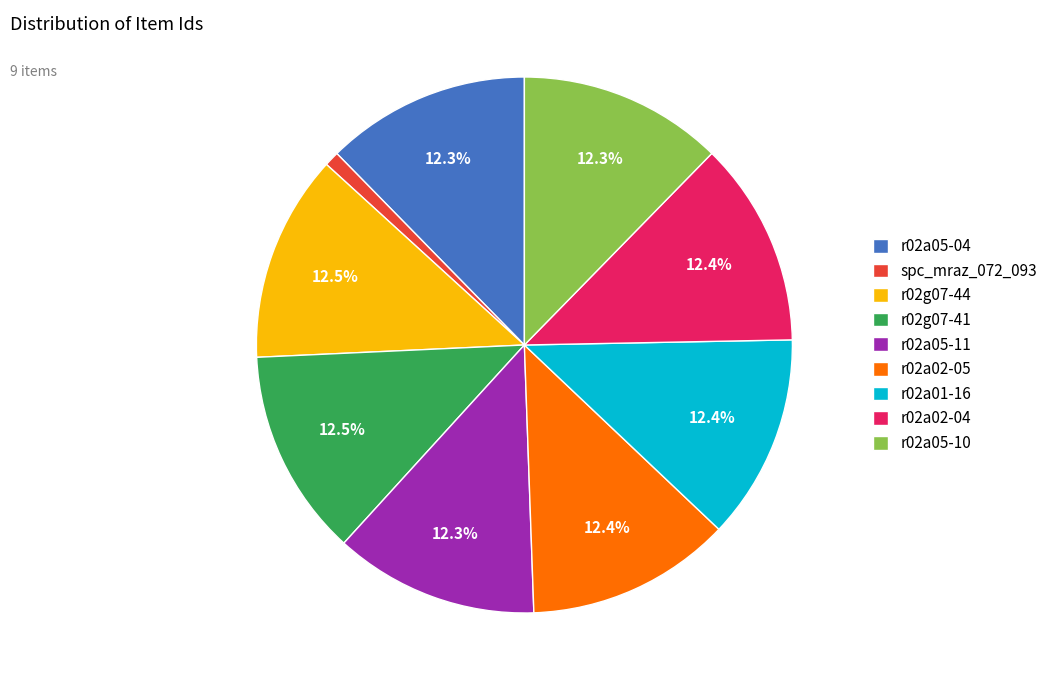

Which has a higher value, spc_mraz_072_093 or r02a01-16?

r02a01-16